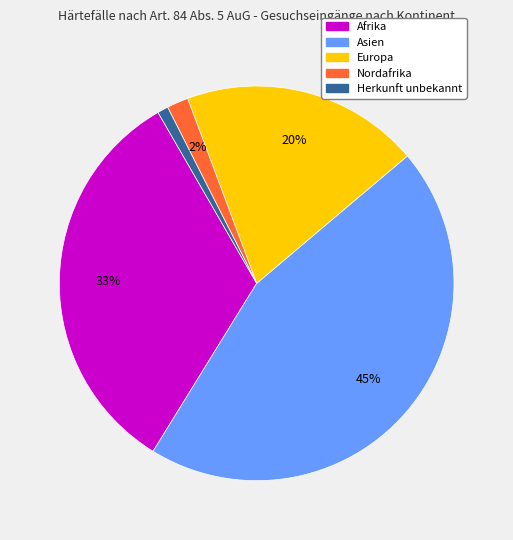

Rank the categories by value from highest to lowest.

Asien, Afrika, Europa, Nordafrika, Herkunft unbekannt